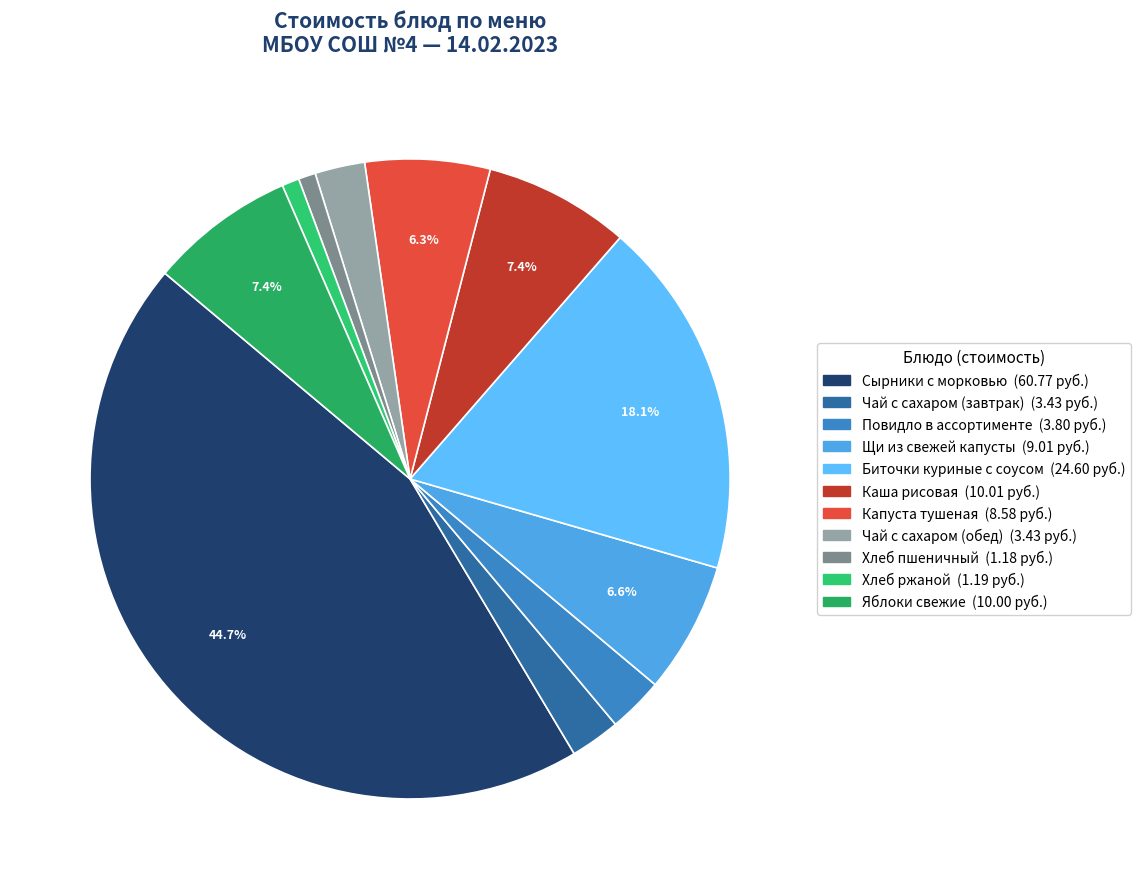

Which category has the smallest portion of the pie?

Хлеб пшеничный